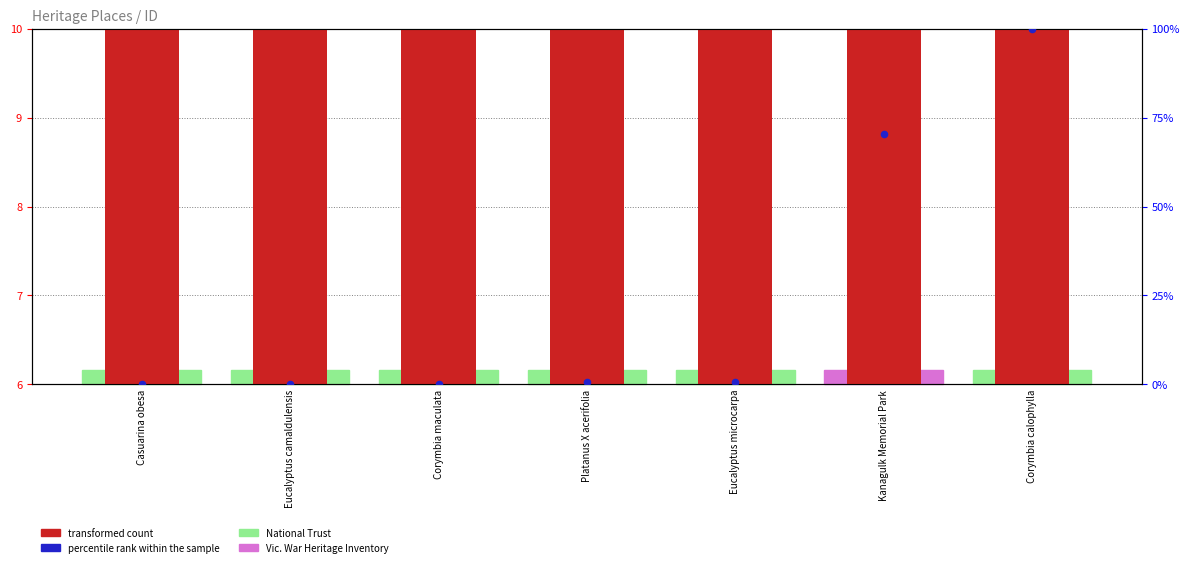

What is the total value across all series at Corymbia maculata?

12.2